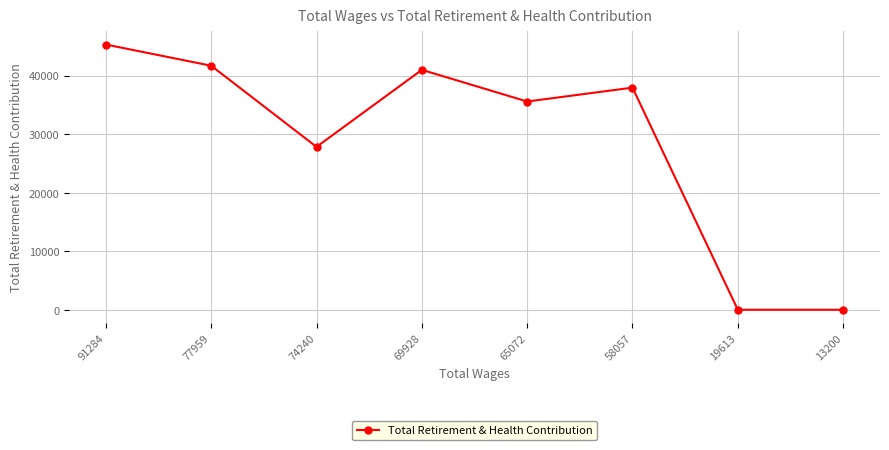

The value at 58057 is 62717. True or false?

False